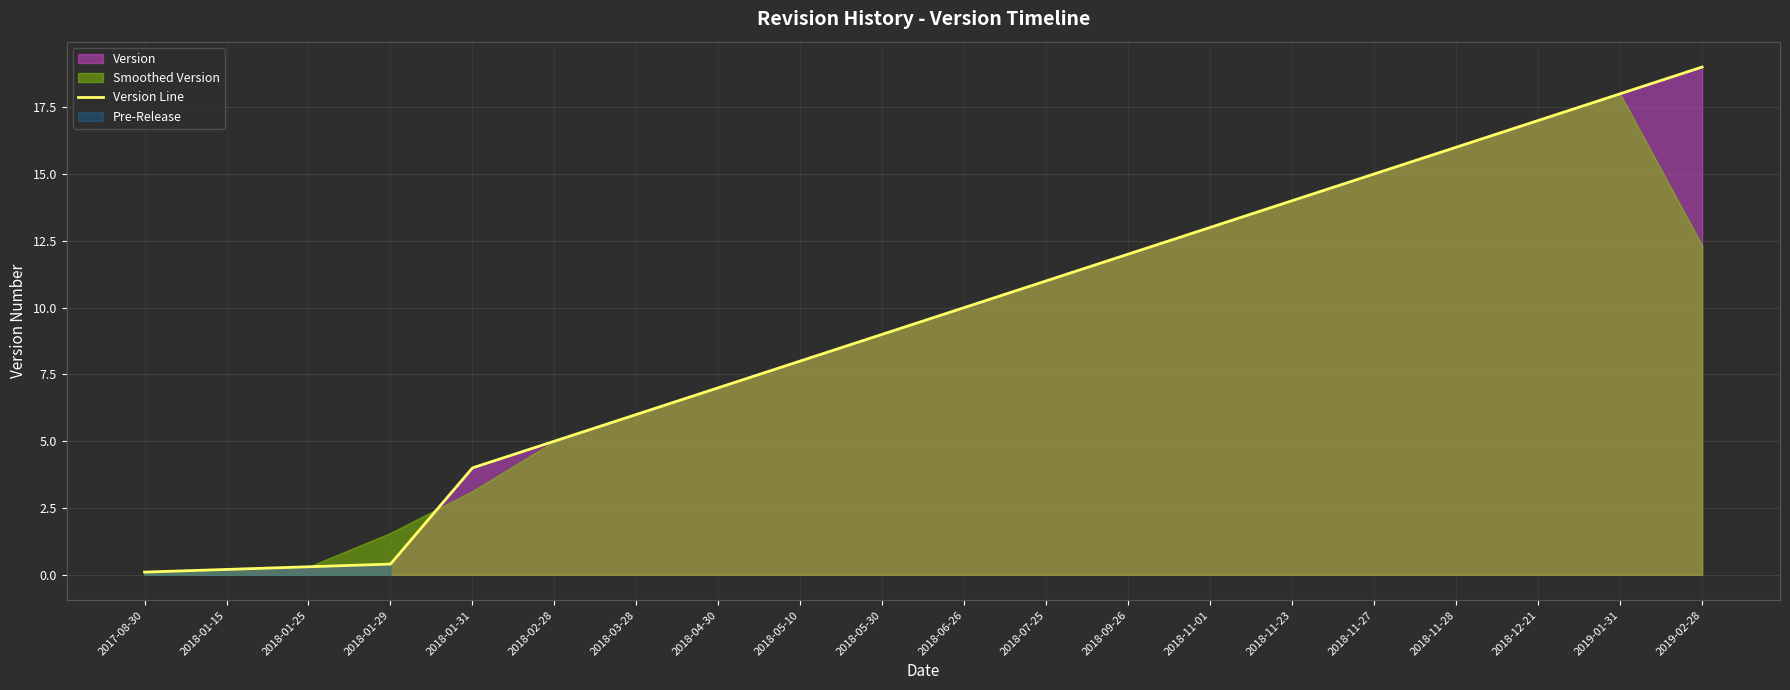

Reading left to right, what are all the values shown in this chart?

0.1	0.2	0.3	0.4	4.0	5.0	6.0	7.0	8.0	9.0	10.0	11.0	12.0	13.0	14.0	15.0	16.0	17.0	18.0	19.0